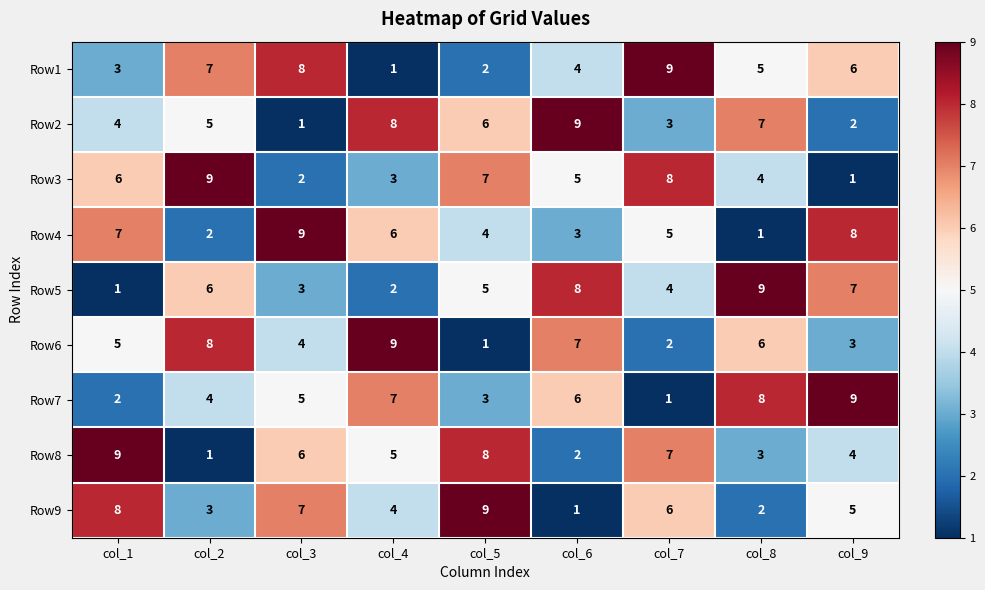

Count the Row9 values in the range 3 to 7.

5